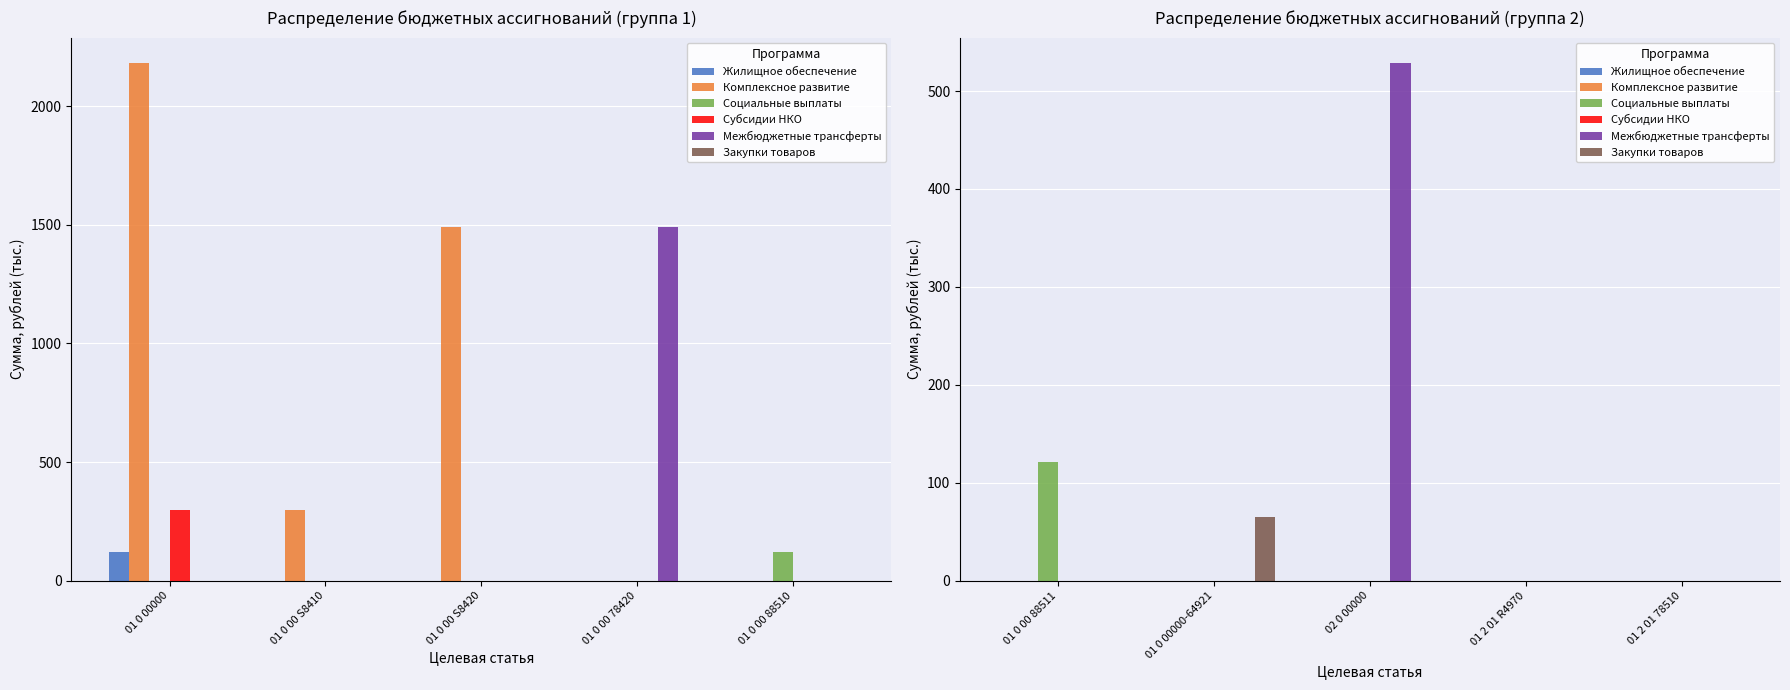

What position from the right is 02 0 00000?

3